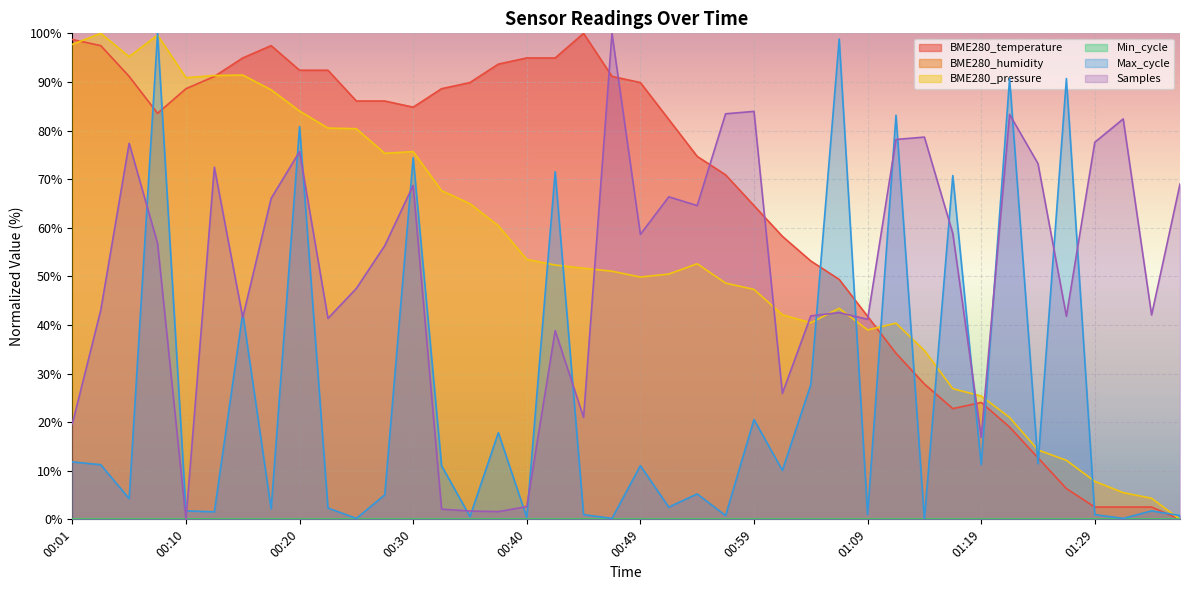

At which category does the chart reach its peak across all series?

00:45